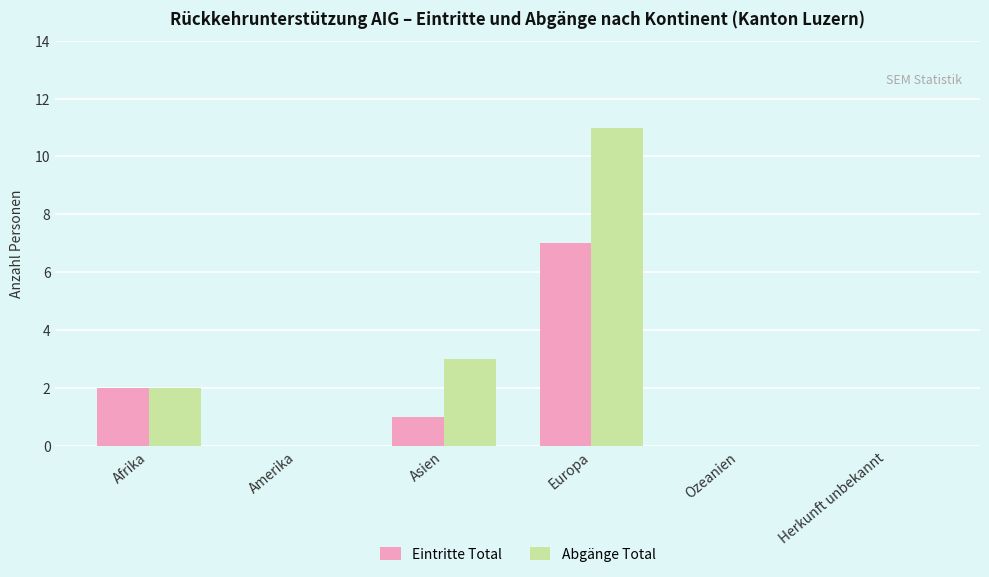

What is the greatest value displayed?

11